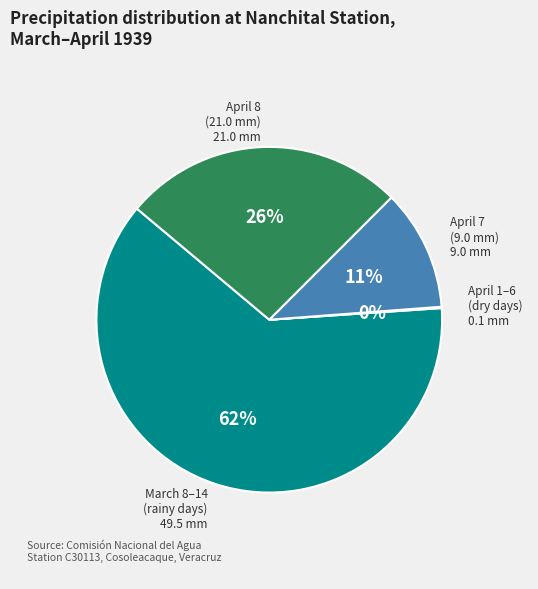

To the nearest percent, what is the average slice percentage?

25%